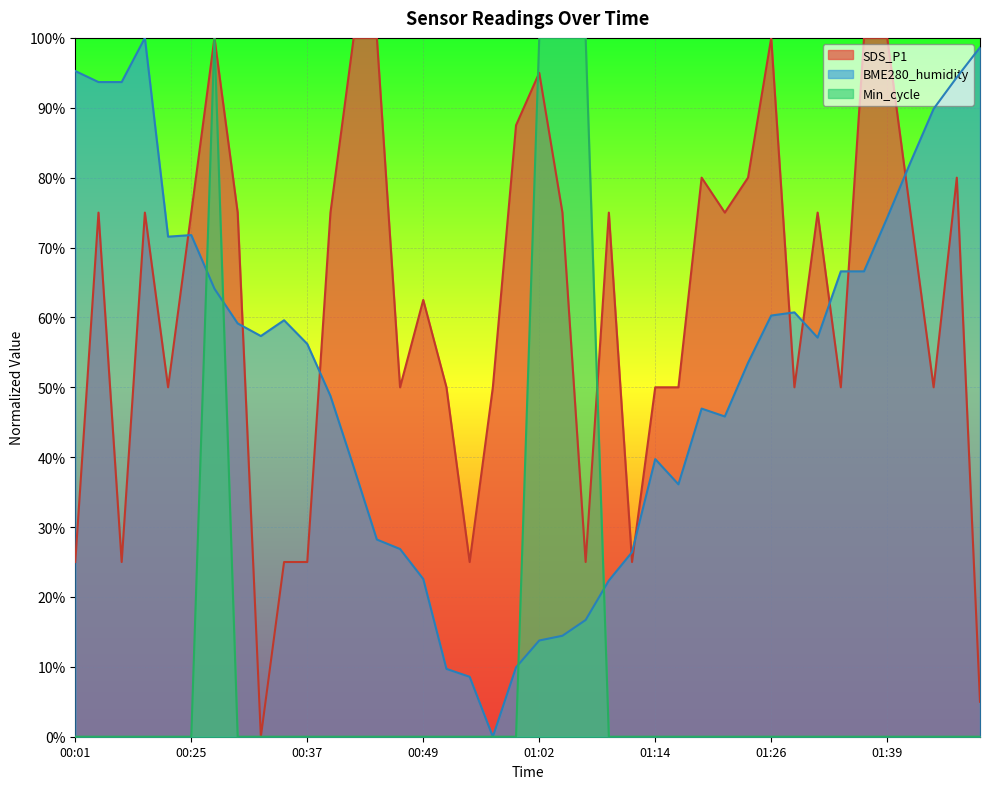

Rank the series at 01:41 from highest to lowest value.

BME280_humidity, SDS_P1, Min_cycle